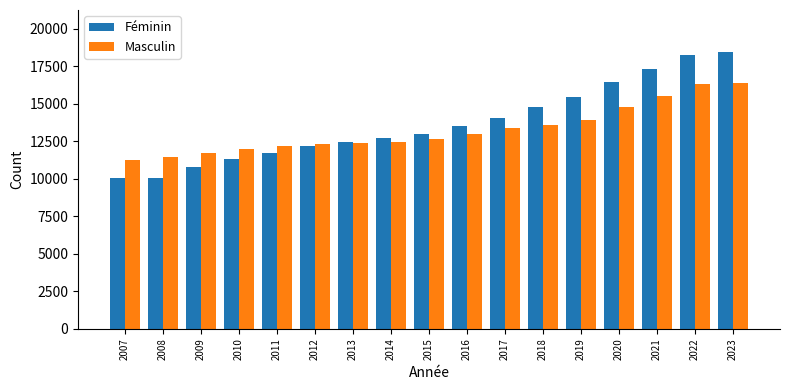

What is the difference between the Masculin values at 2018 and 2010?

1640